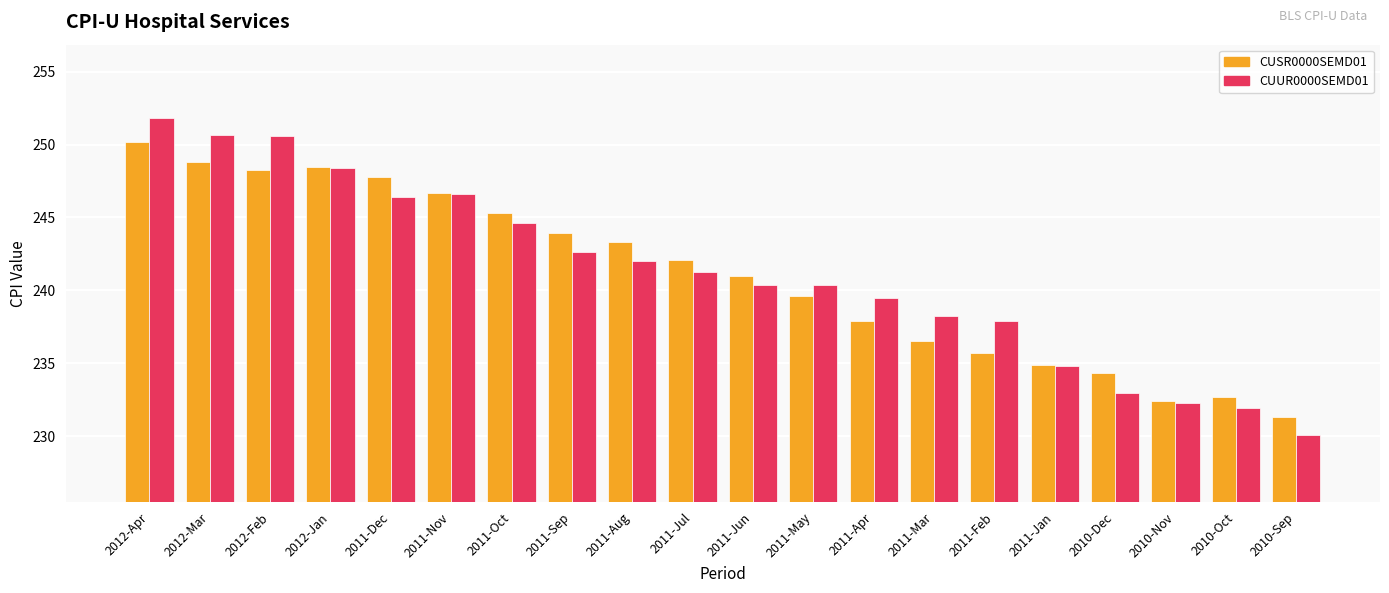

Read the CUUR0000SEMD01 value at 2011-May.

240.3